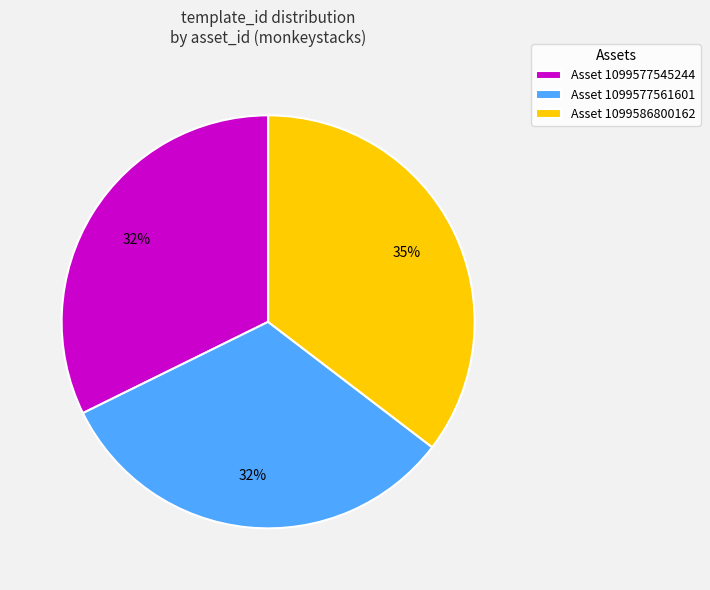

True or false: Asset 1099586800162 accounts for 25% of the total.

False